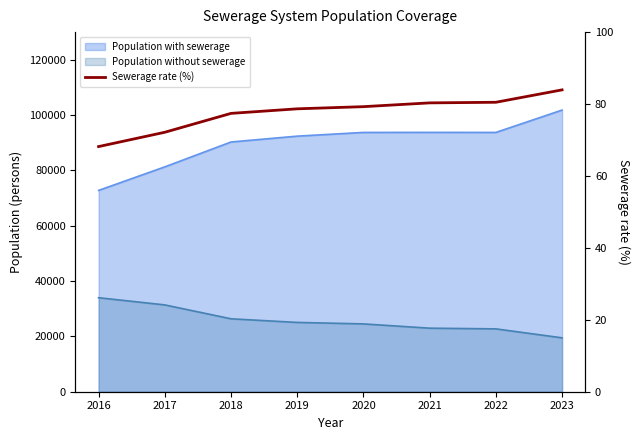

How many data points are above 79?

4